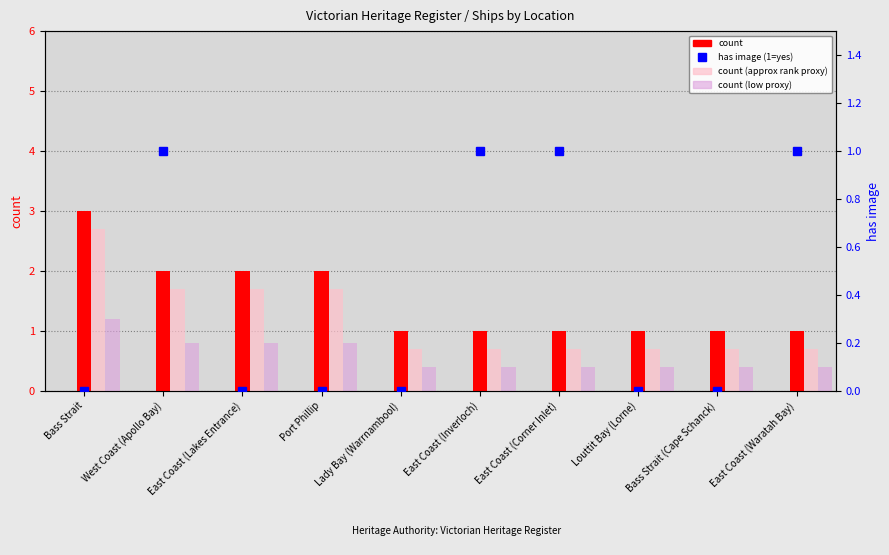

What is the minimum value for count (low proxy)?

0.4